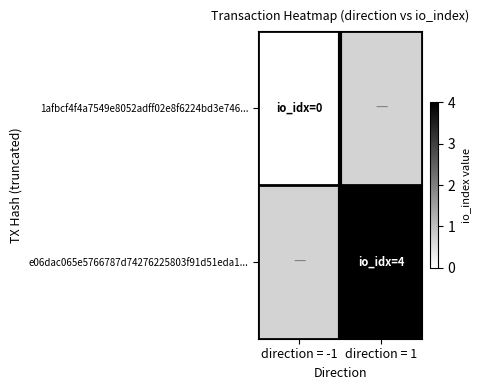

True or false: e06dac065e5766787d74276225803f91d51eda1... has a value of 4.0 at direction = 1.

True